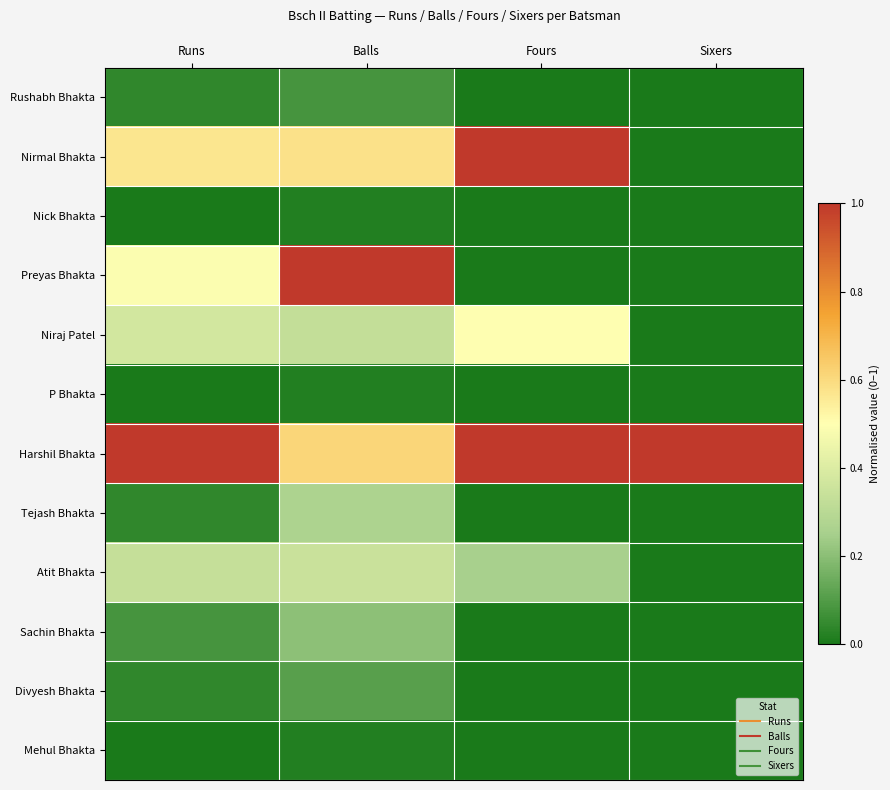

What is the spread (max minus min) of values at Balls?

1.0